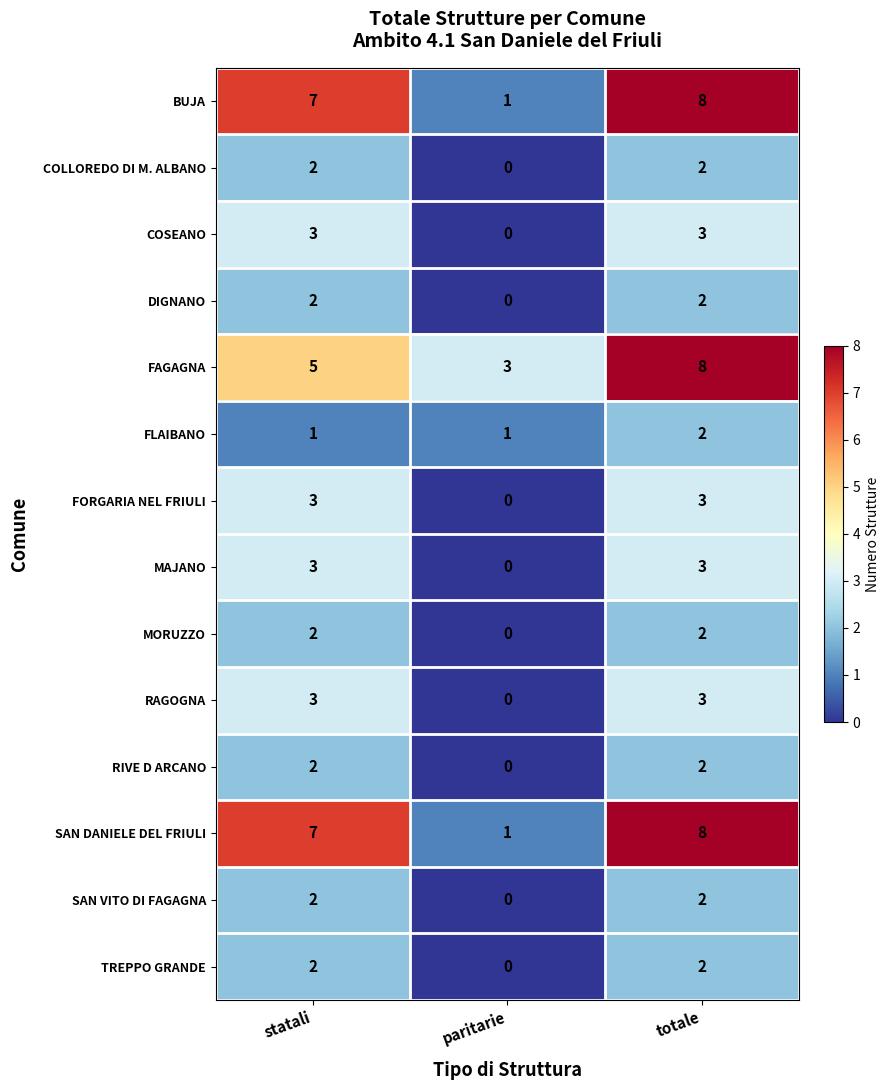

Count the MORUZZO values in the range 0 to 2.

3